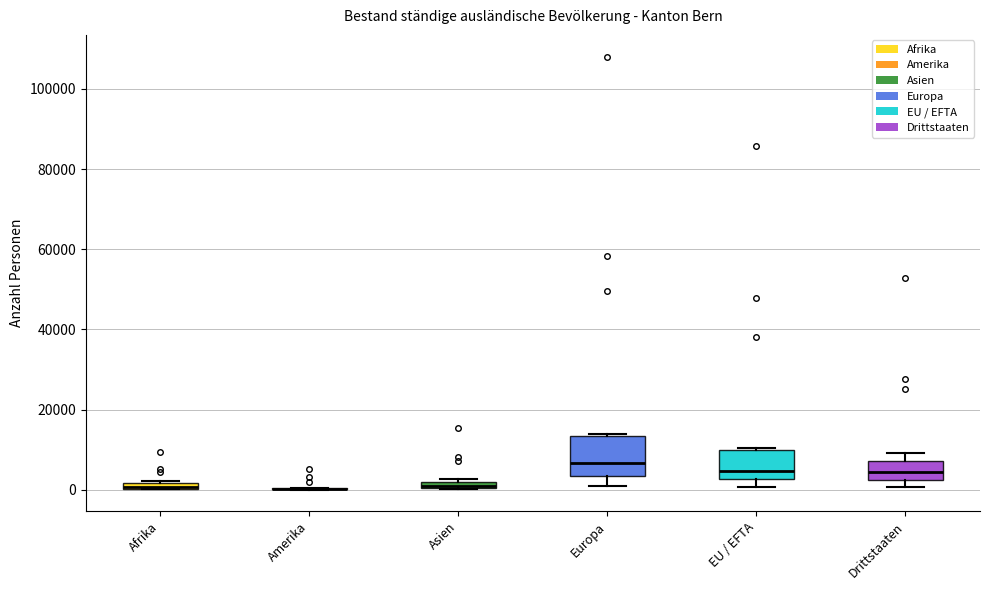

Which box is the tallest, from its lower edge to its upper edge?

Europa